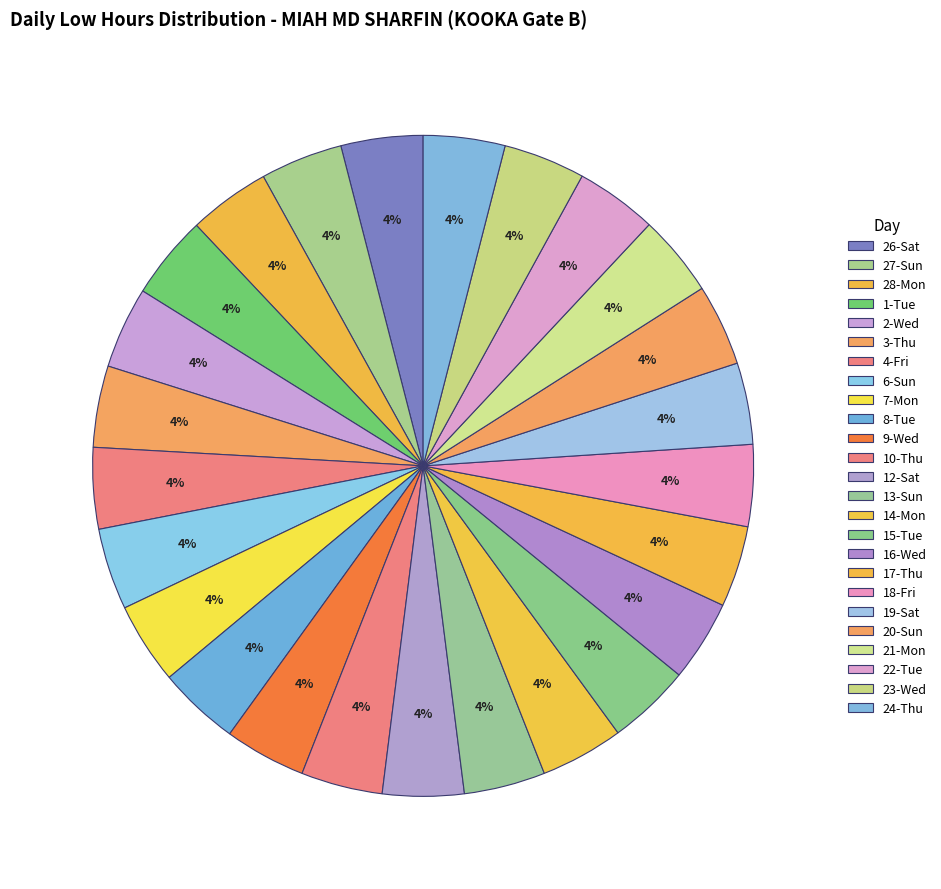

Is it true that 14-Mon is 15% of the pie?

False